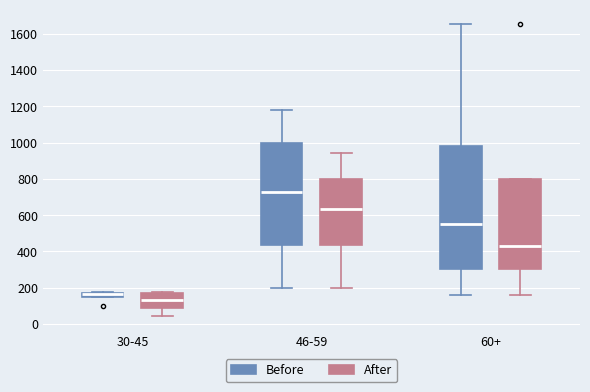

Where does the median line of the box for 60+ (After) sit on the y-axis? The values are not printed on the chart, so give them approximately, as read against the axis.

440